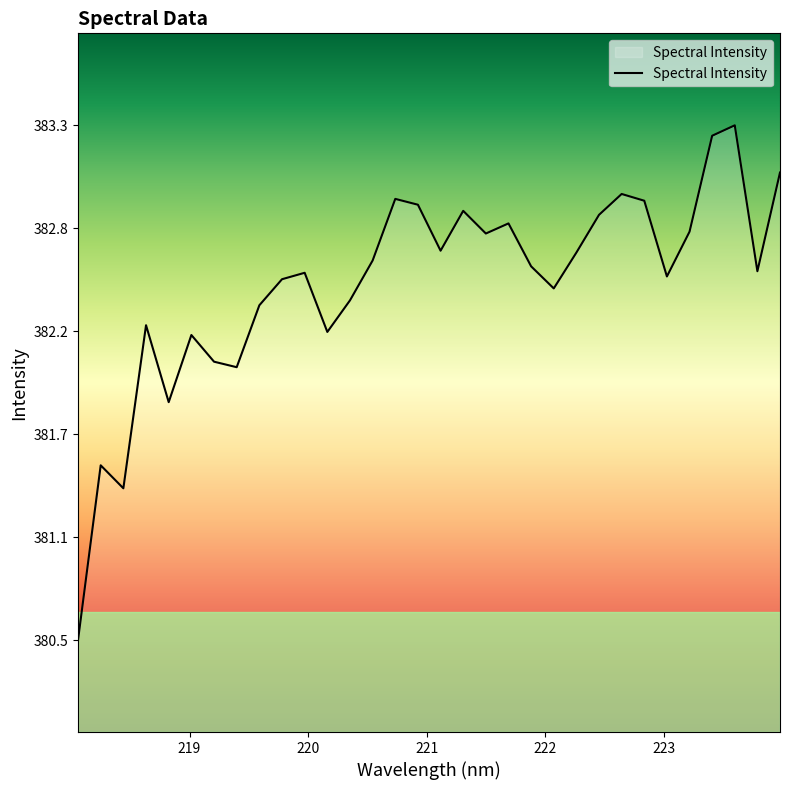

List the labels in order of value, smallest first.

218.0596, 218.442, 218.2508, 218.8244, 219.3979, 219.2067, 219.0156, 220.1623, 218.6332, 219.589, 220.3533, 222.0721, 219.7801, 223.0264, 219.9712, 223.7895, 221.8812, 220.5444, 222.263, 221.1174, 221.4993, 223.2172, 221.6902, 222.4538, 221.3083, 220.9264, 222.8355, 220.7354, 222.6447, 223.9802, 223.408, 223.5987